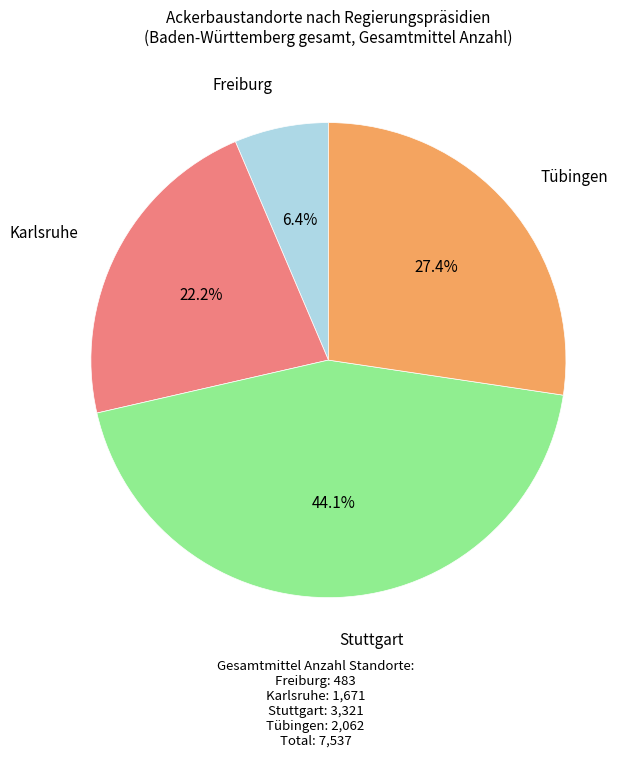

Is there any slice that represents more than half of the pie?

No